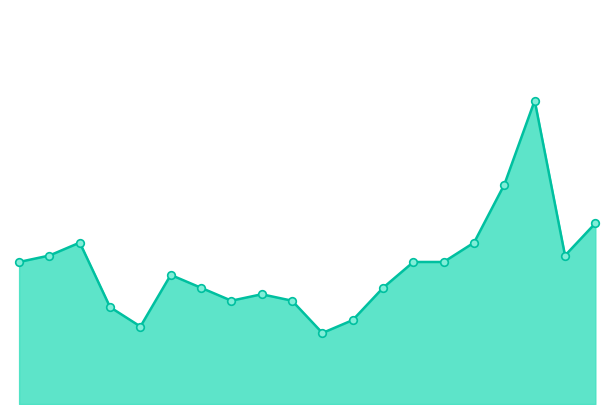

Is this an area chart (filled region under the line)?

Yes